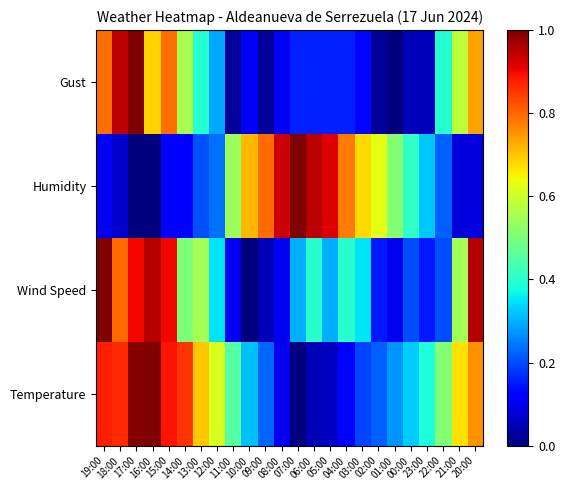

At 23:00, list the series in order from smallest to largest.

Gust, Wind Speed, Humidity, Temperature